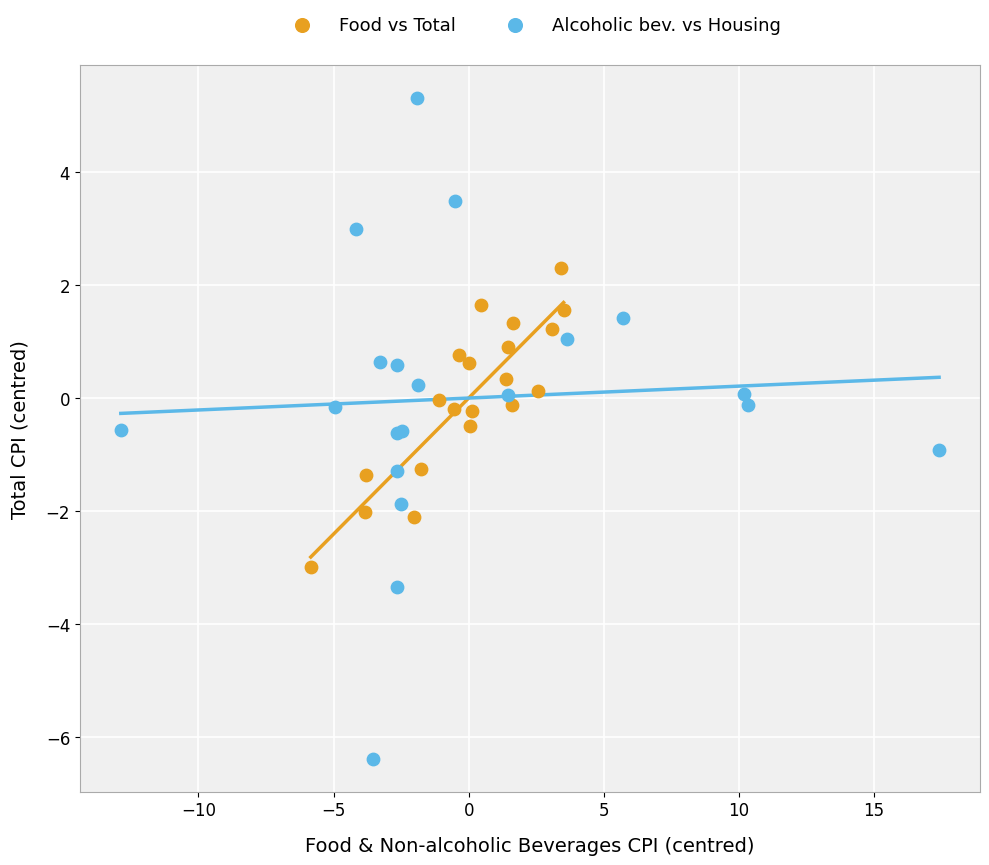

What are all the series names shown in the legend?

Food vs Total, Alcoholic bev. vs Housing